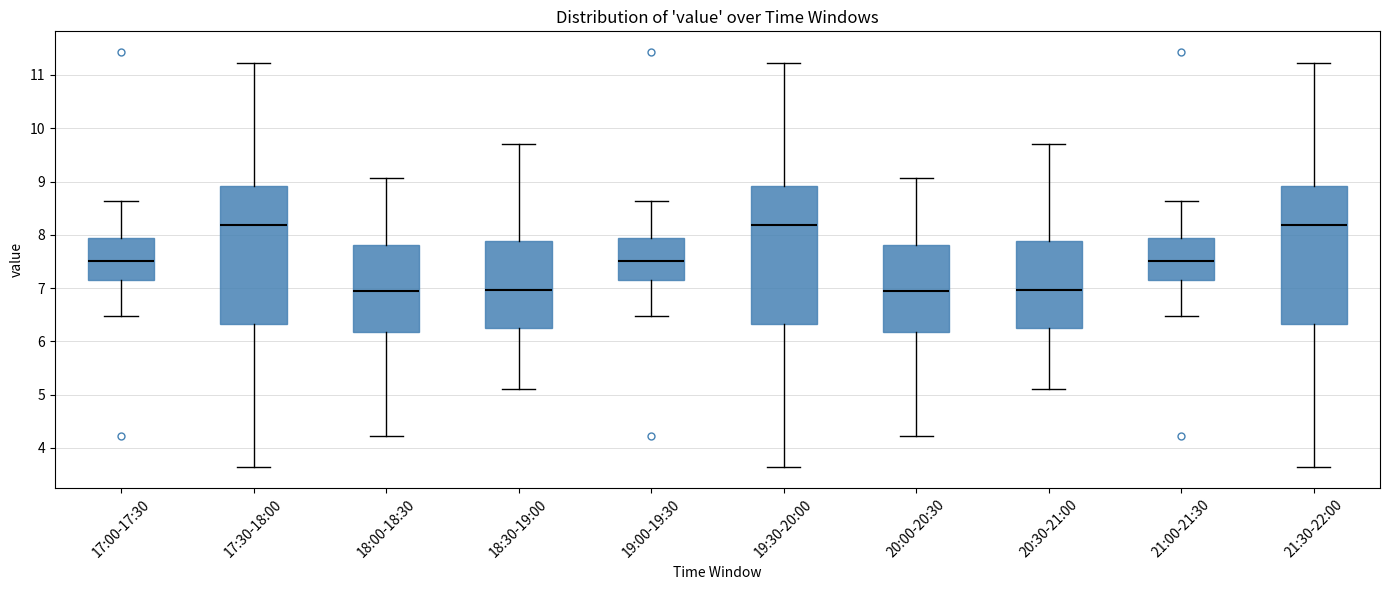

Reading left to right, read every box against the y-axis: the position of its median line, the range the box covers, and the ends of its whiskers. The values are not printed on the chart, so give them approximately, as read against the axis.

17:00-17:30: median 7.5, box 7.1 to 7.9, whiskers 6.5 to 8.6
17:30-18:00: median 8.2, box 6.3 to 8.9, whiskers 3.6 to 11.2
18:00-18:30: median 6.9, box 6.2 to 7.8, whiskers 4.2 to 9.1
18:30-19:00: median 7.0, box 6.2 to 7.9, whiskers 5.1 to 9.7
19:00-19:30: median 7.5, box 7.1 to 7.9, whiskers 6.5 to 8.6
19:30-20:00: median 8.2, box 6.3 to 8.9, whiskers 3.6 to 11.2
20:00-20:30: median 6.9, box 6.2 to 7.8, whiskers 4.2 to 9.1
20:30-21:00: median 7.0, box 6.2 to 7.9, whiskers 5.1 to 9.7
21:00-21:30: median 7.5, box 7.1 to 7.9, whiskers 6.5 to 8.6
21:30-22:00: median 8.2, box 6.3 to 8.9, whiskers 3.6 to 11.2